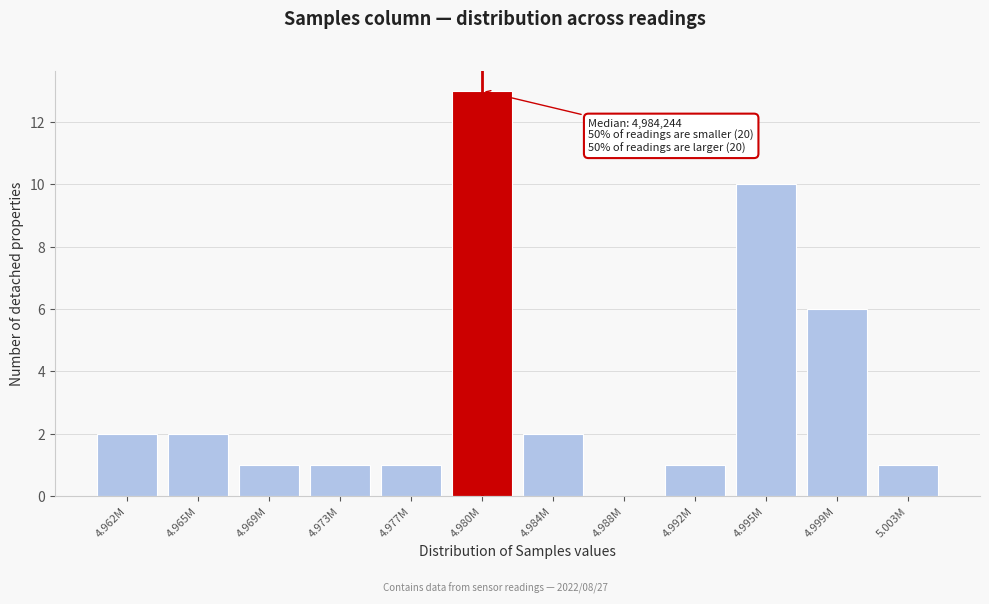

Reading right to left, what are all the values shown in this chart?

5.003M=1	4.999M=6	4.995M=10	4.992M=1	4.988M=0	4.984M=2	4.980M=13	4.977M=1	4.973M=1	4.969M=1	4.965M=2	4.962M=2